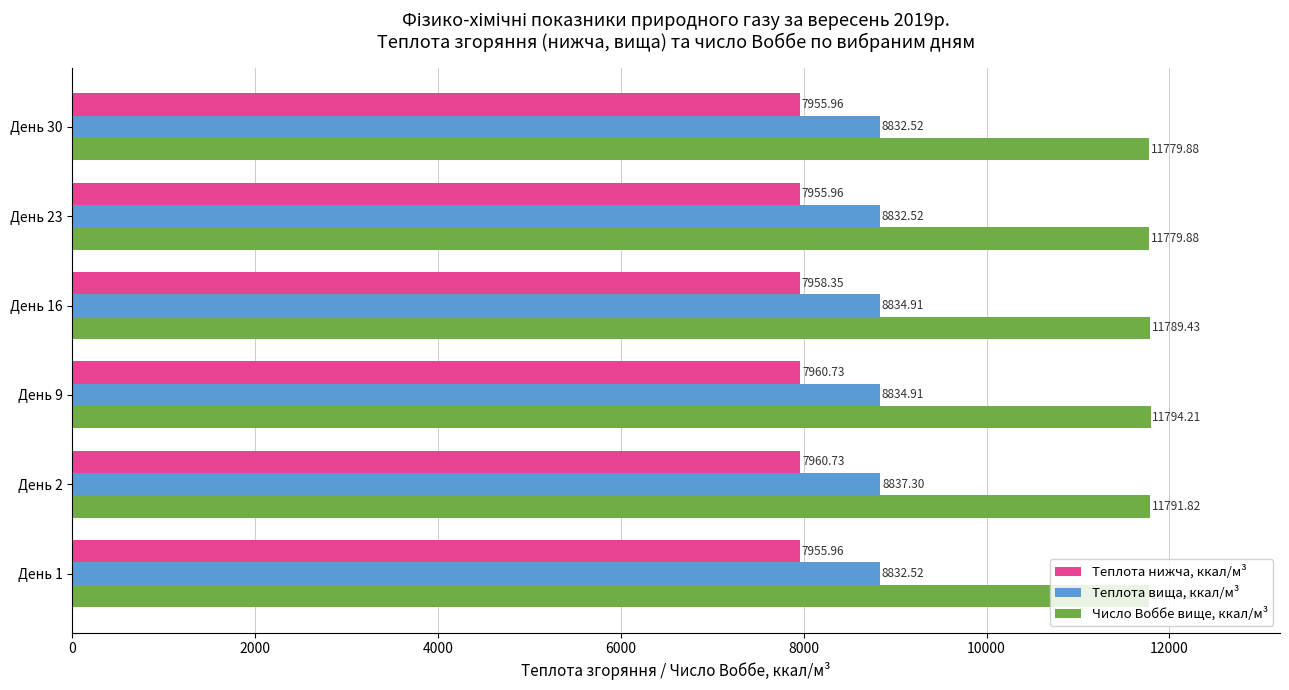

What is the difference between the maximum and second lowest values in the Теплота вища, ккал/м³ series?

4.8